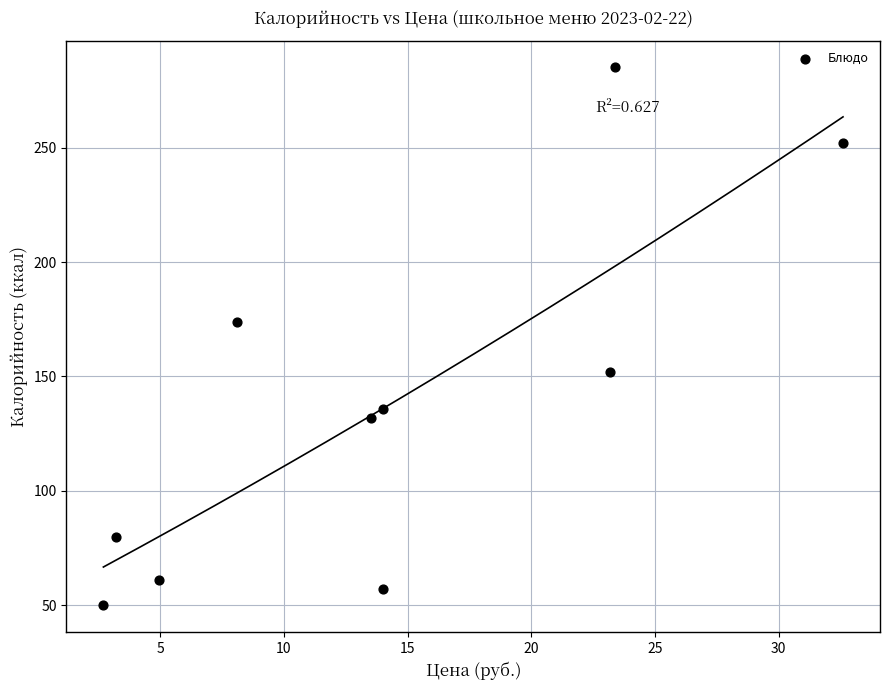

What Y value in the scatter plot is closest to 167?

174